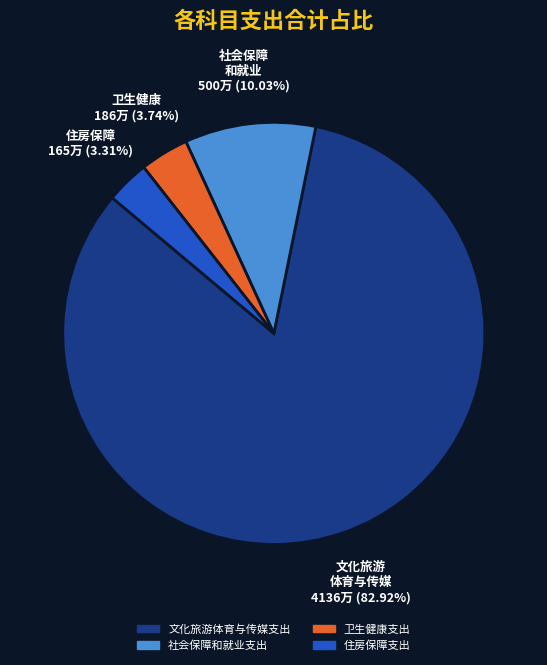

What percentage is the 文化旅游体育与传媒支出 slice, to the nearest percent?

83%